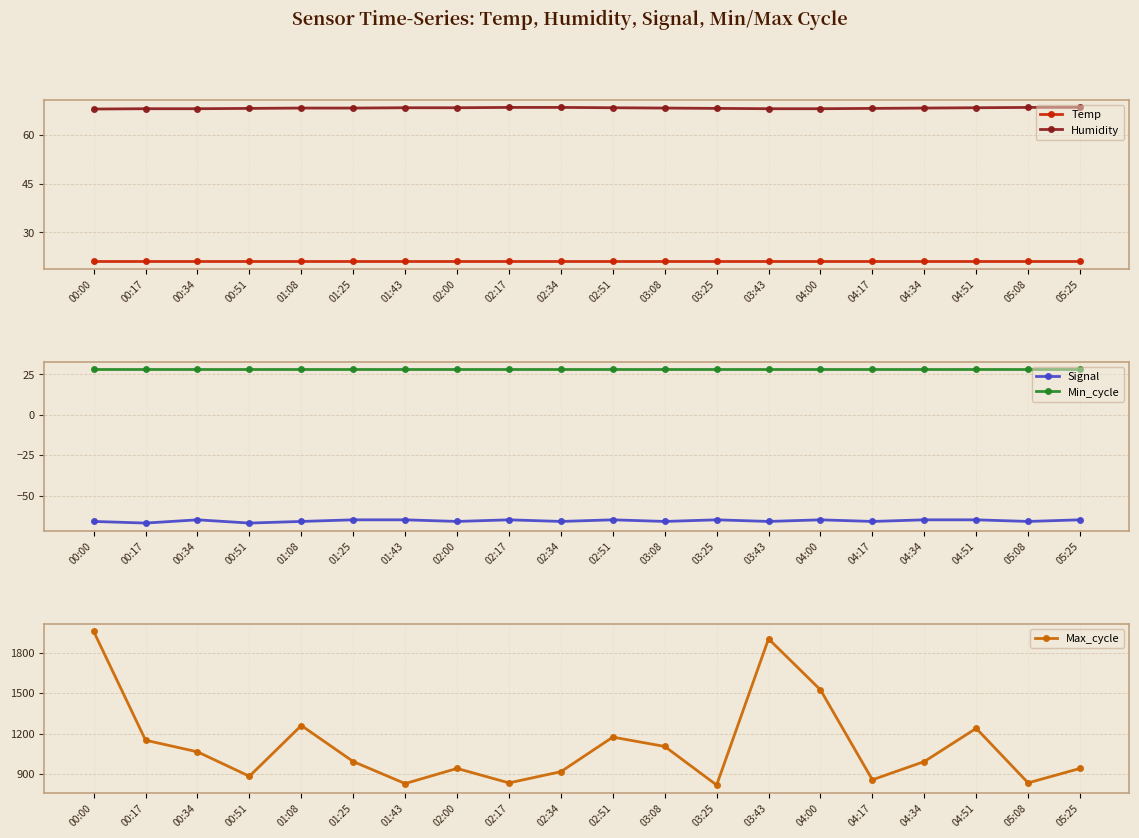

What is the label of the 11th point from the left?

02:51